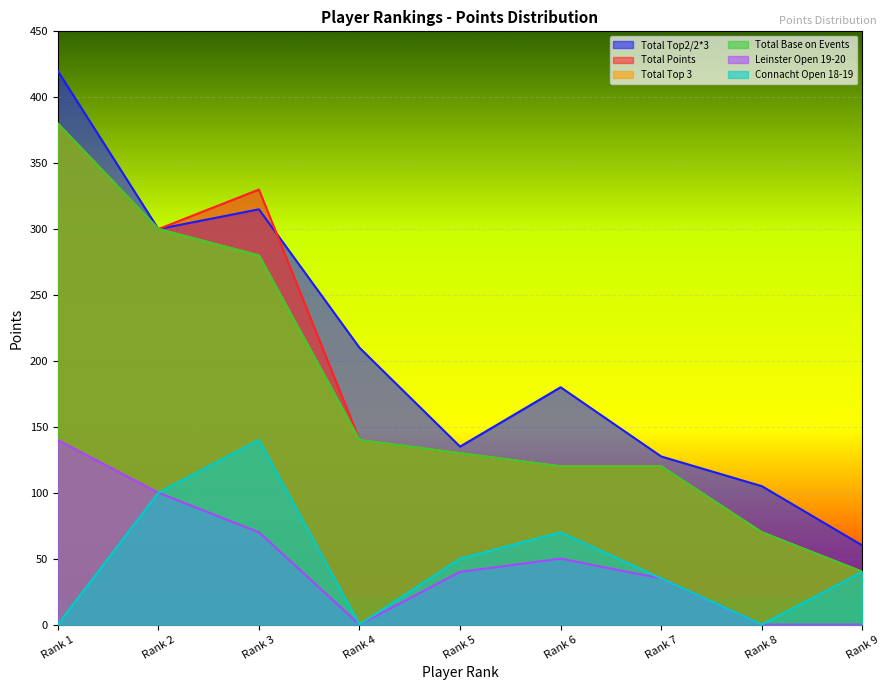

At how many categories does at least one series exceed 379?

1